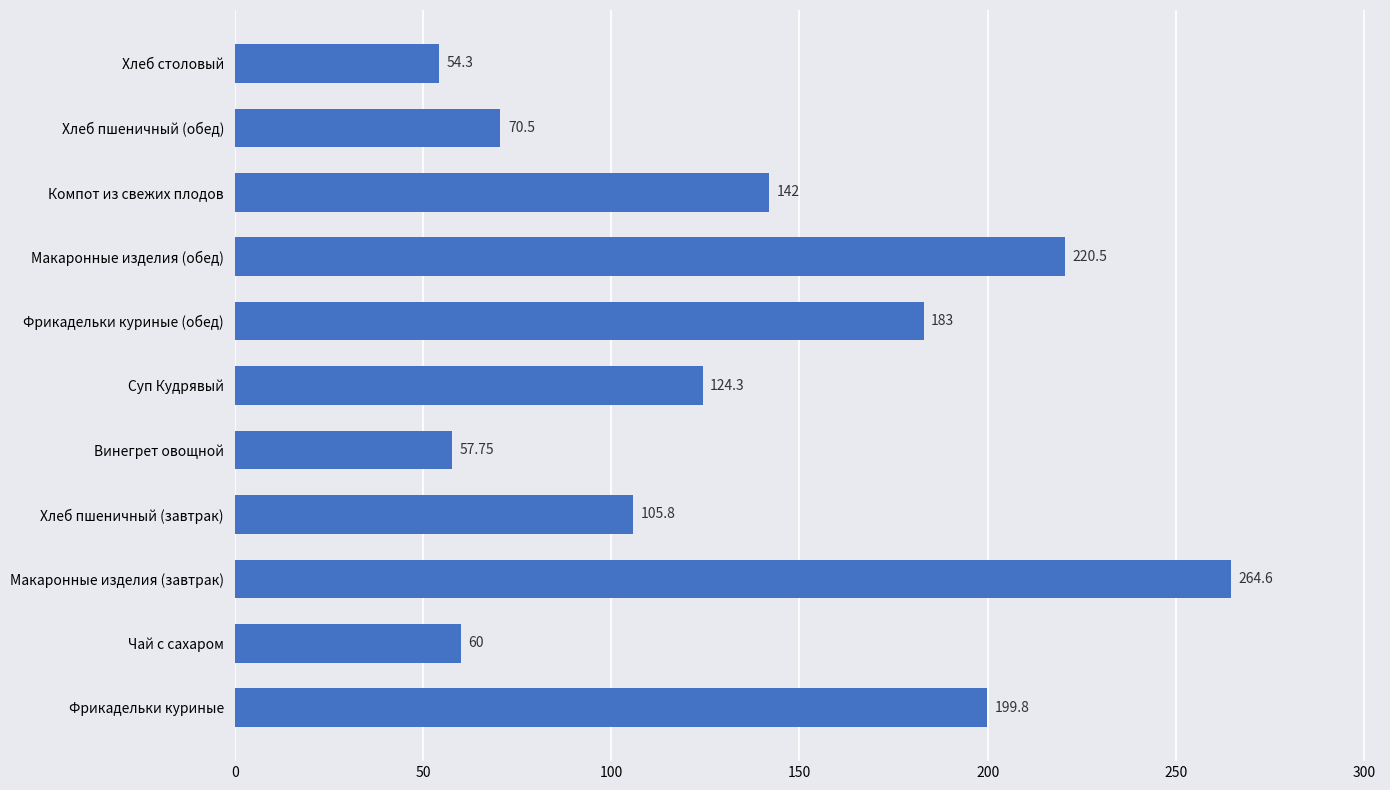

What is the minimum value shown in the chart?

54.3